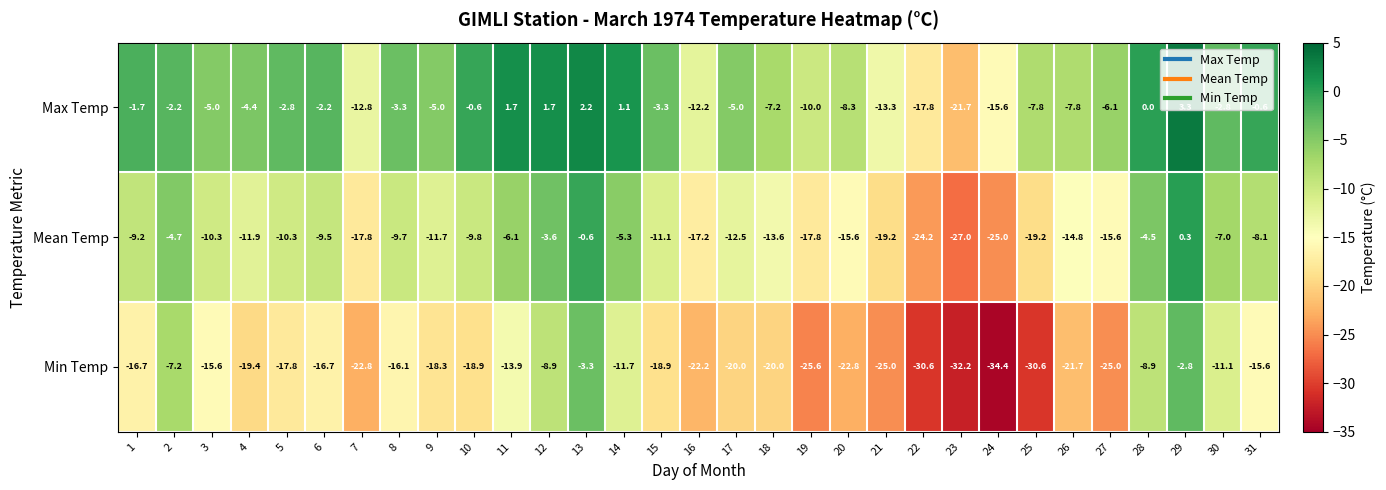

The value of Mean Temp at 22 is -39.9. True or false?

False